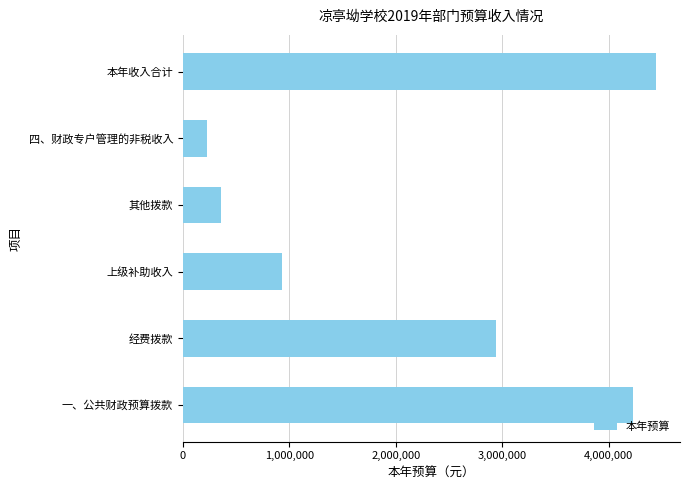

Between 四、财政专户管理的非税收入 and 其他拨款, which is larger?

其他拨款